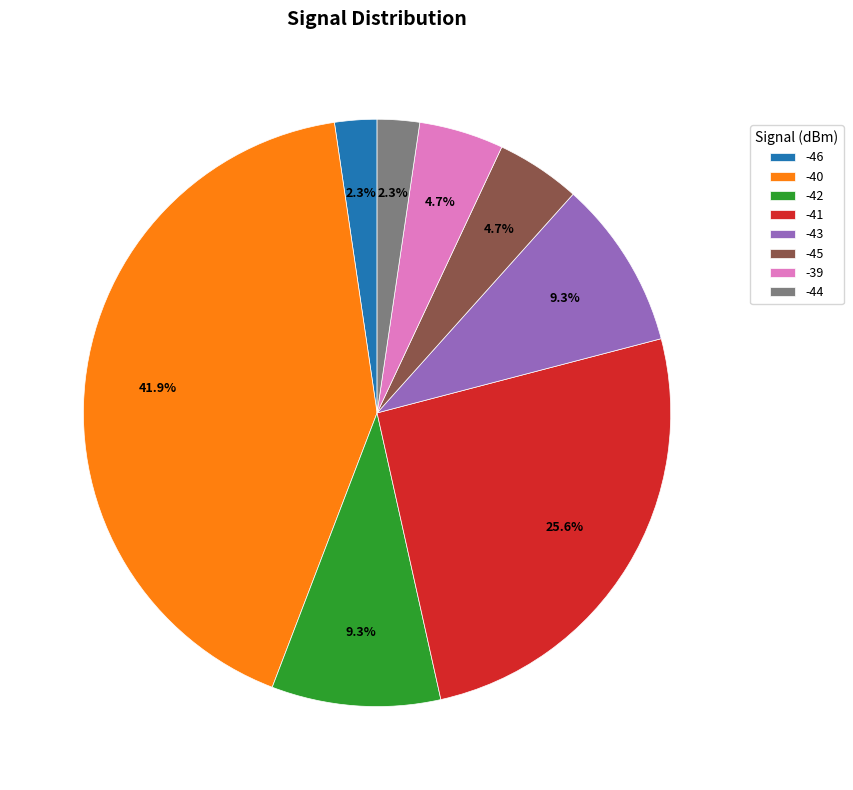

What is the ratio of the value at -40 to the value at -42?

4.5